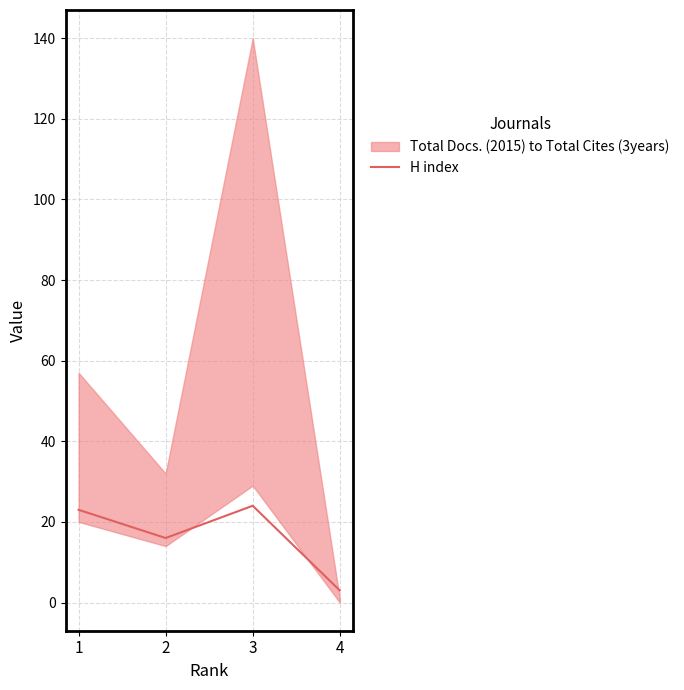

Approximately how many times larger is the value at 1 compared to 3?

1.0